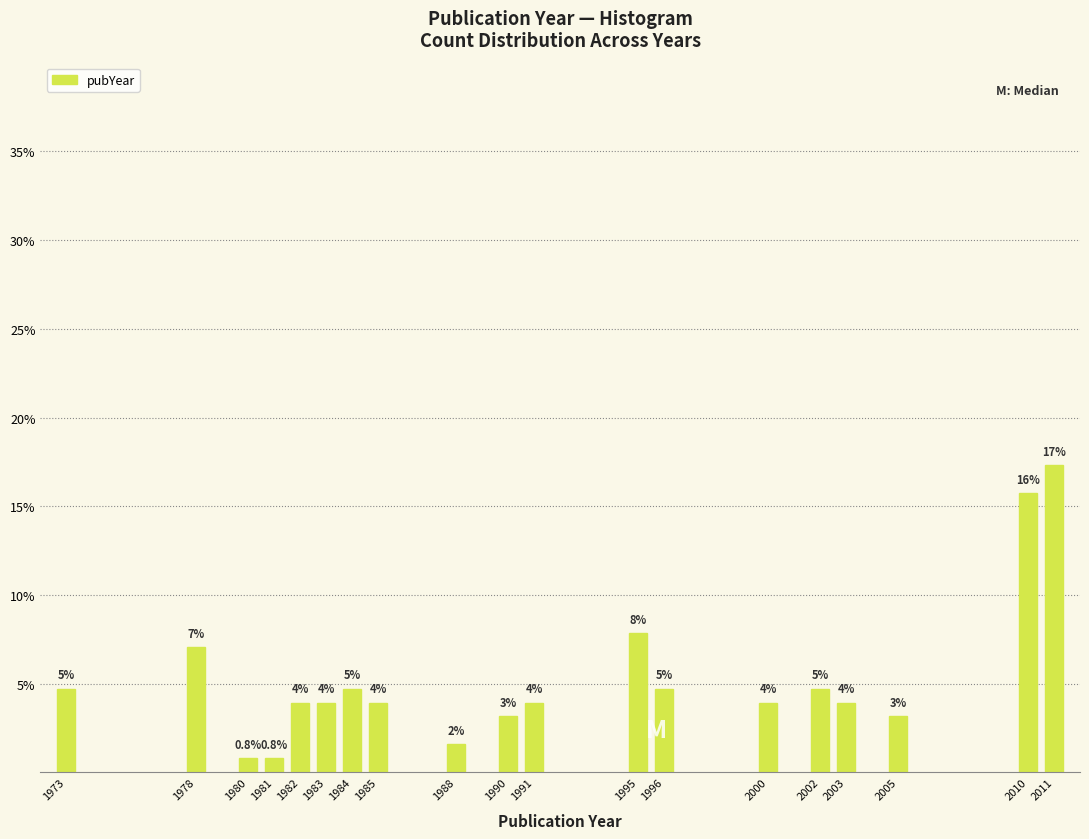

How many bars are there in total?

19